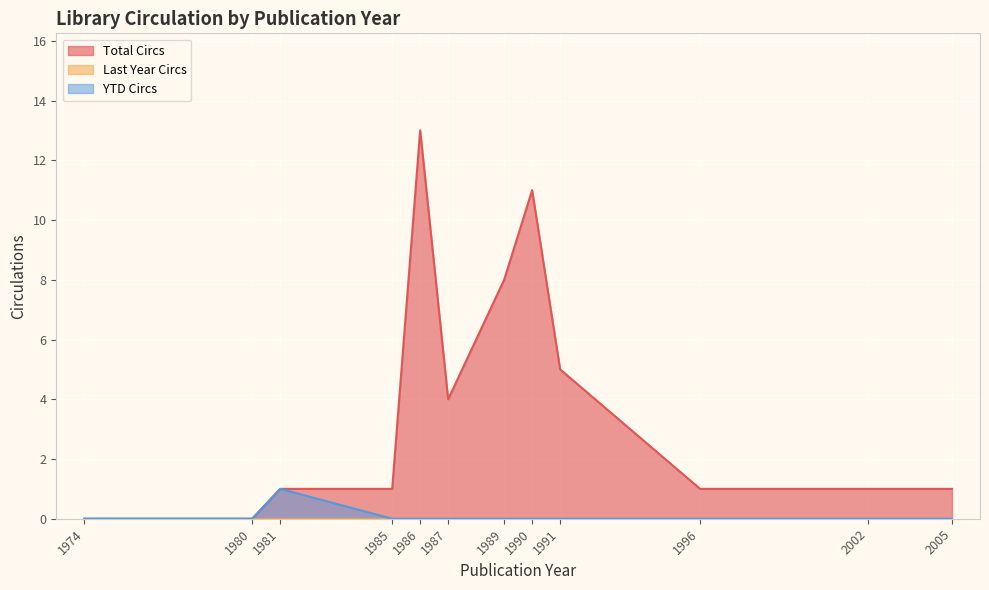

Count the YTD Circs values in the range 0 to 1.

12